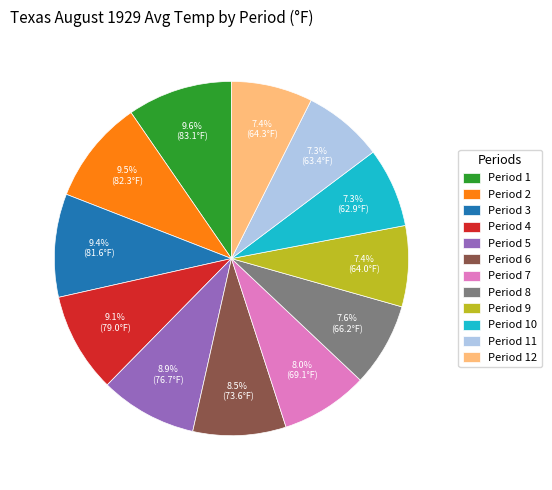

What is the total percentage of Period 7 and Period 4?

17.1%